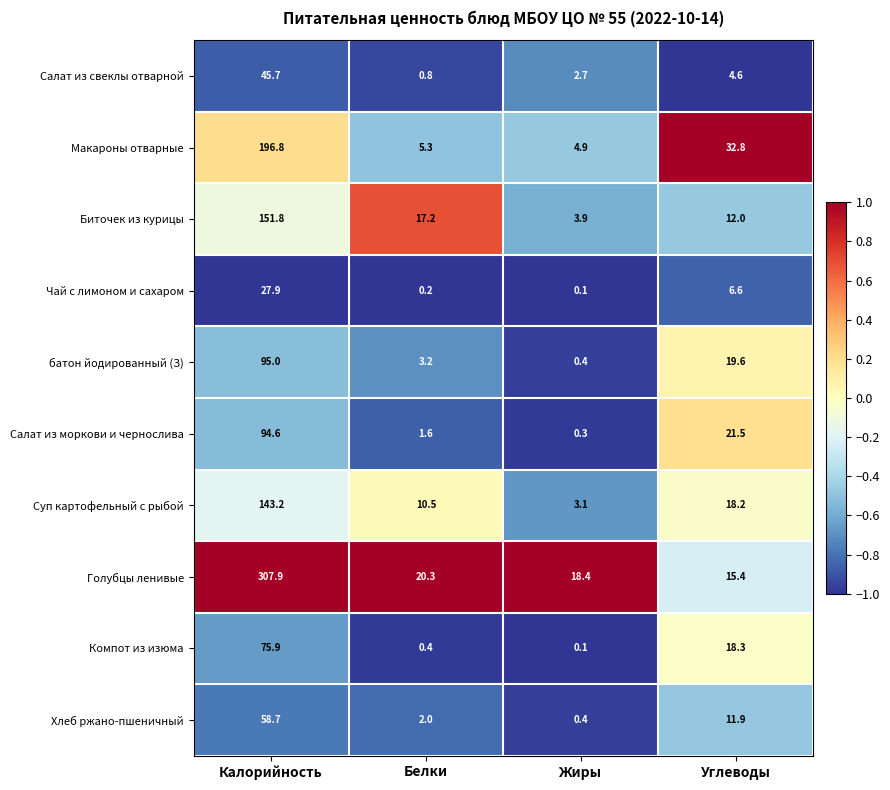

At which label is Компот из изюма closest to 38?

Углеводы